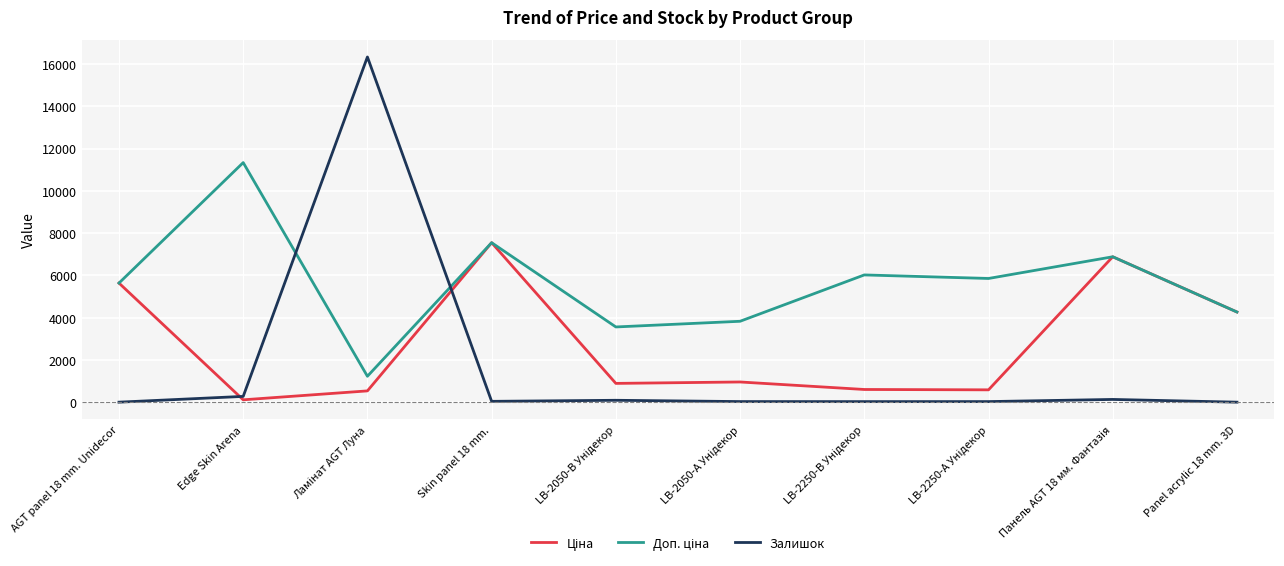

Which series has the widest spread of values?

Залишок